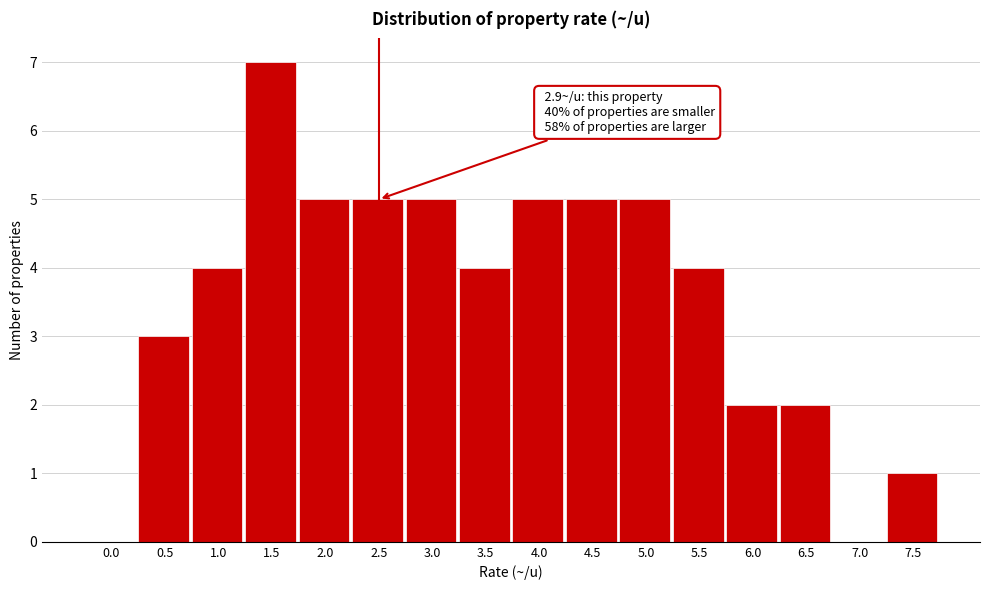

Reading right to left, list all the values displayed in this chart.

7.5=1	7.0=0	6.5=2	6.0=2	5.5=4	5.0=5	4.5=5	4.0=5	3.5=4	3.0=5	2.5=5	2.0=5	1.5=7	1.0=4	0.5=3	0.0=0